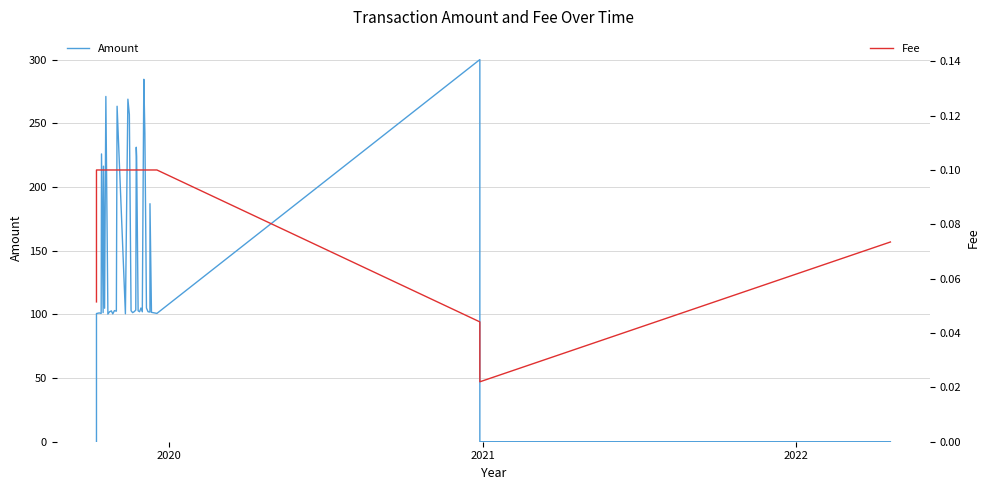

True or false: Amount and Fee cross at least once.

True